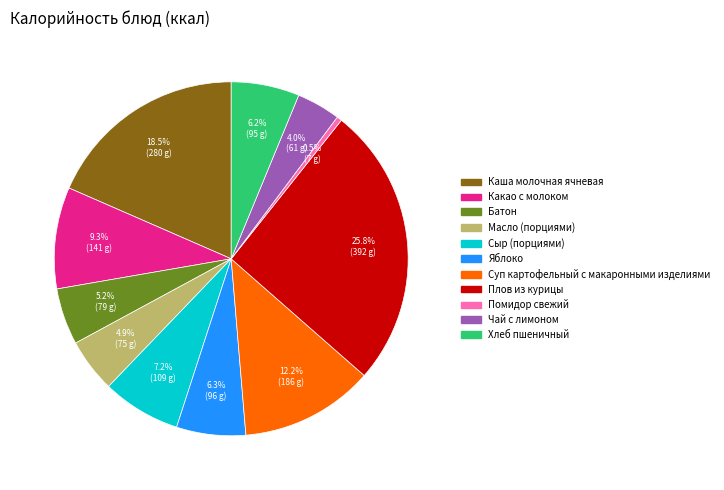

How many segments does this pie chart have?

11